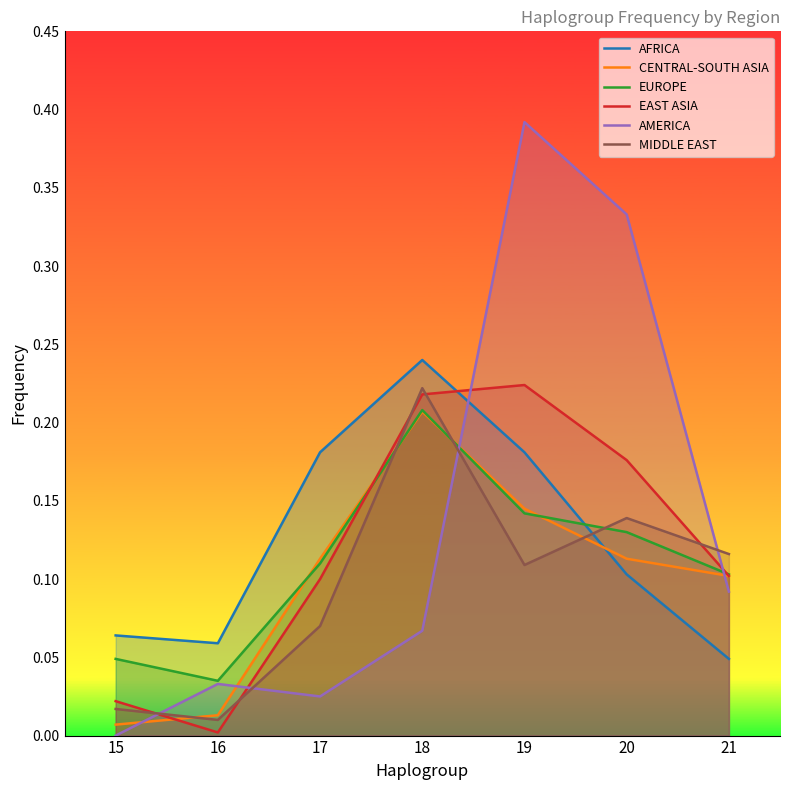

Reading left to right, list all the values displayed in this chart.

AFRICA: 0.1	0.1	0.2	0.2	0.2	0.1	0.0
CENTRAL-SOUTH ASIA: 0.0	0.0	0.1	0.2	0.1	0.1	0.1
EUROPE: 0.0	0.0	0.1	0.2	0.1	0.1	0.1
EAST ASIA: 0.0	0.0	0.1	0.2	0.2	0.2	0.1
AMERICA: 0.0	0.0	0.0	0.1	0.4	0.3	0.1
MIDDLE EAST: 0.0	0.0	0.1	0.2	0.1	0.1	0.1